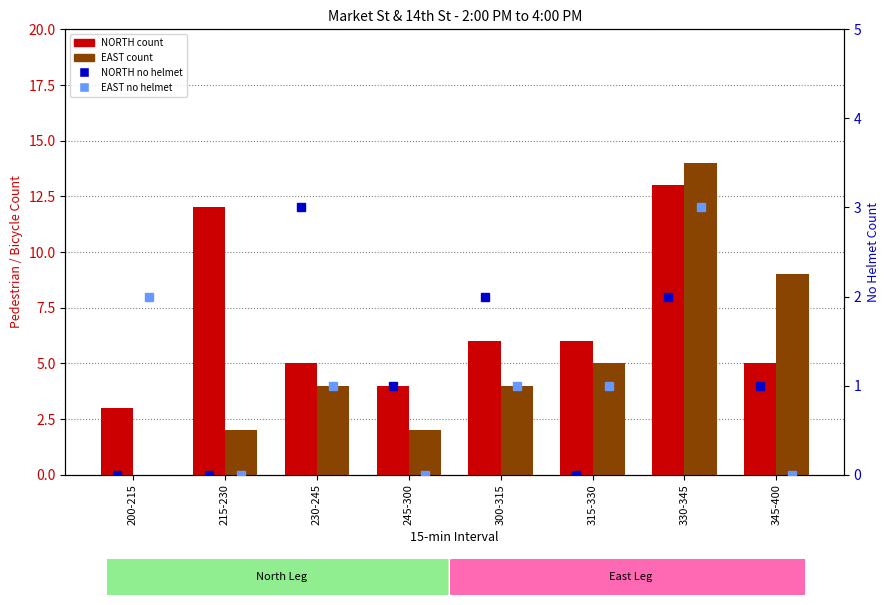

Reading left to right, what are all the values shown in this chart?

NORTH count: 3	12	5	4	6	6	13	5
EAST count: 0	2	4	2	4	5	14	9
NORTH no helmet: 0	0	3	1	2	0	2	1
EAST no helmet: 2	0	1	0	1	1	3	0